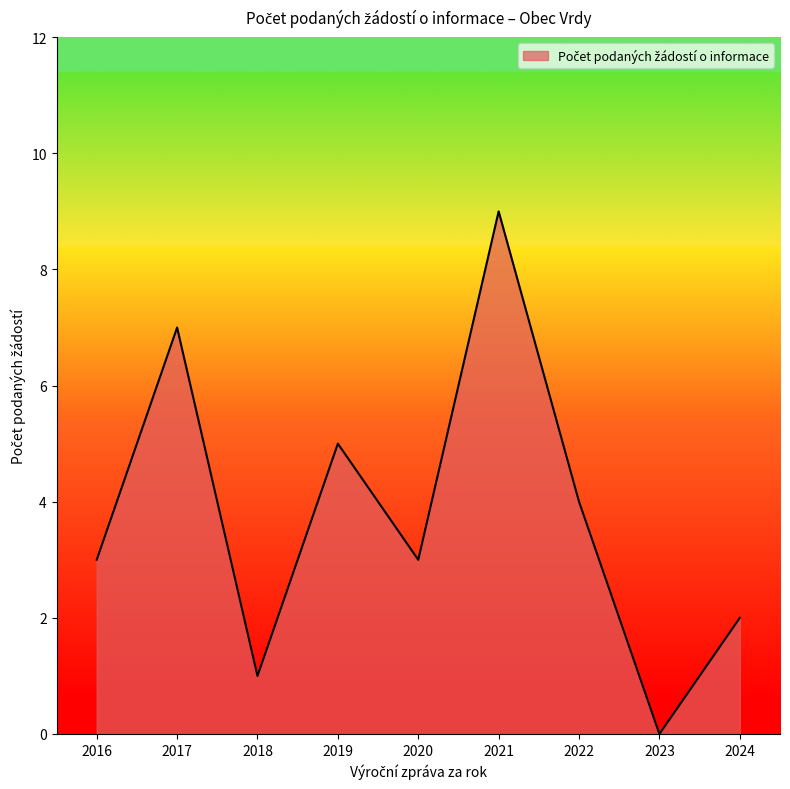

What value does the data have at 2017?

7